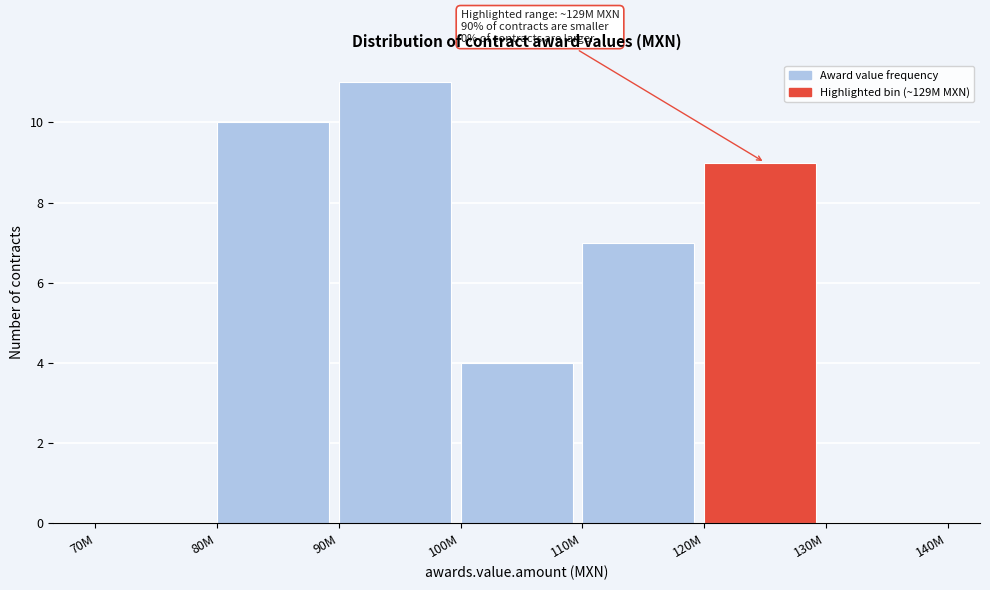

Reading left to right, list all the values displayed in this chart.

70M=0	80M=10	90M=11	100M=4	110M=7	120M=9	130M=0